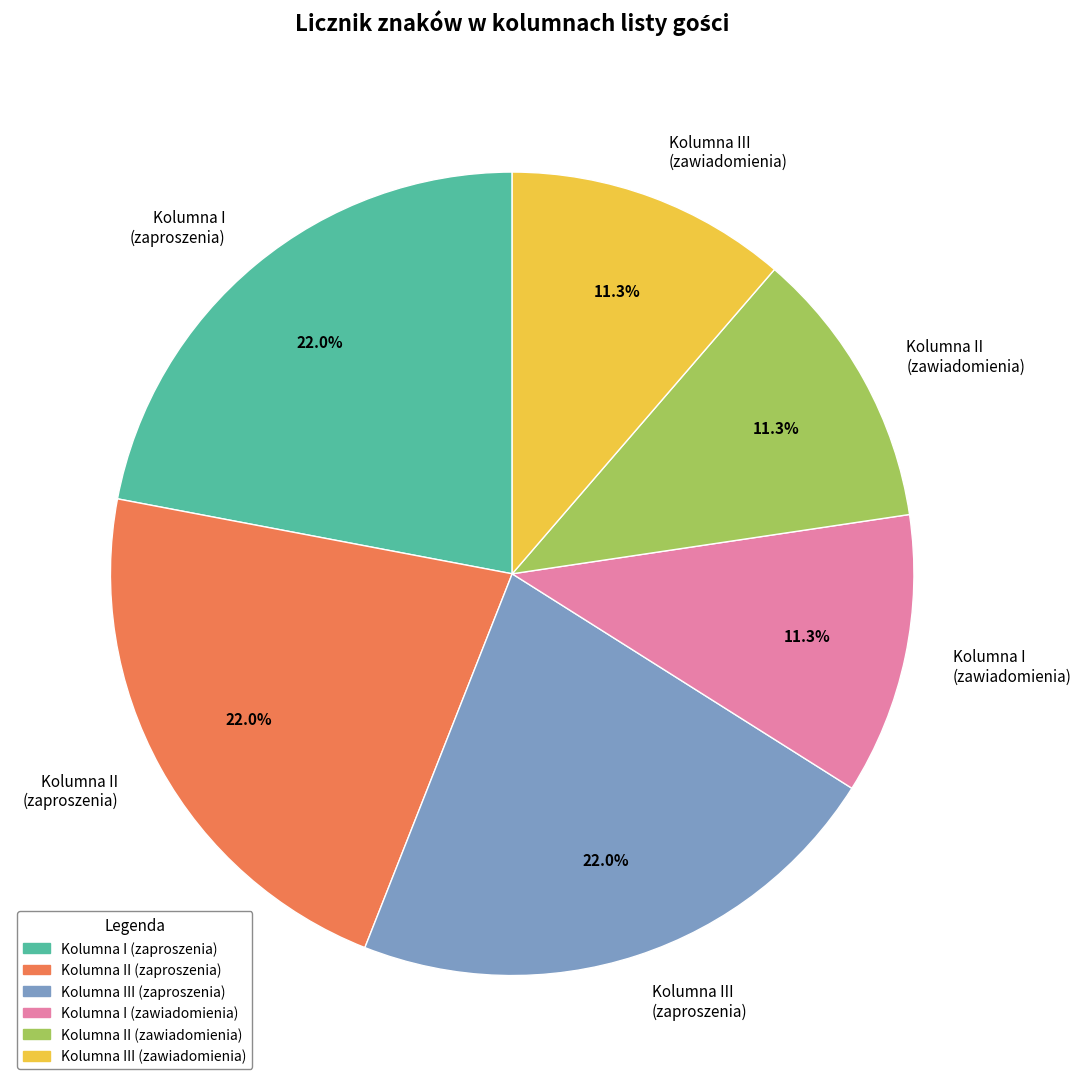

What is the ratio of the value at Kolumna II (zawiadomienia) to the value at Kolumna III (zawiadomienia)?

1.0